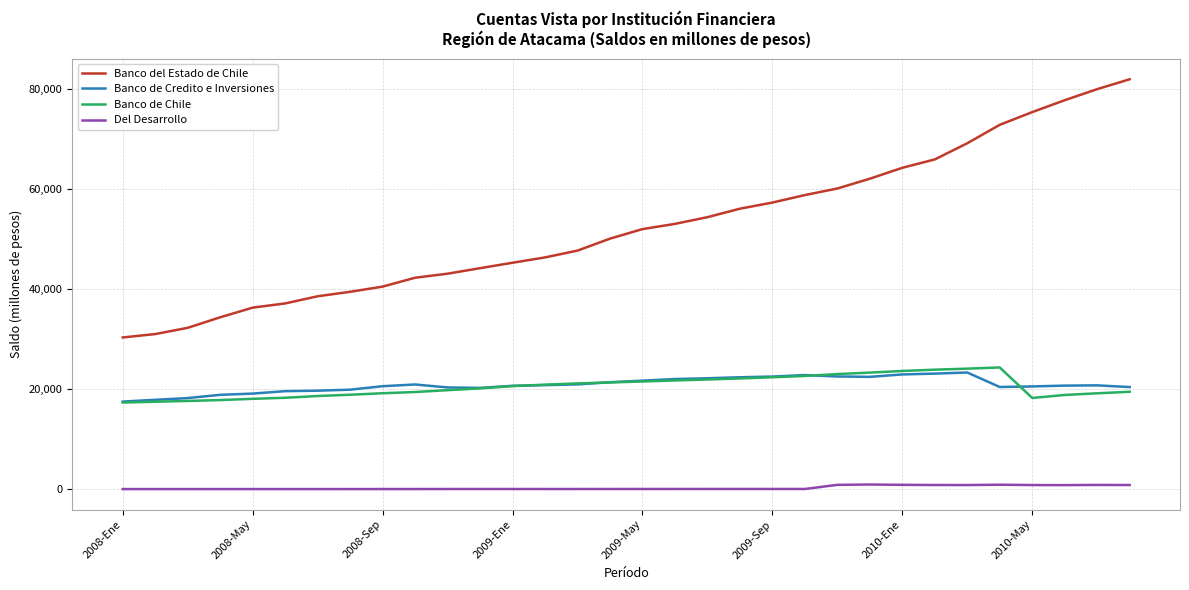

Which series has the largest range (max minus min)?

Banco del Estado de Chile